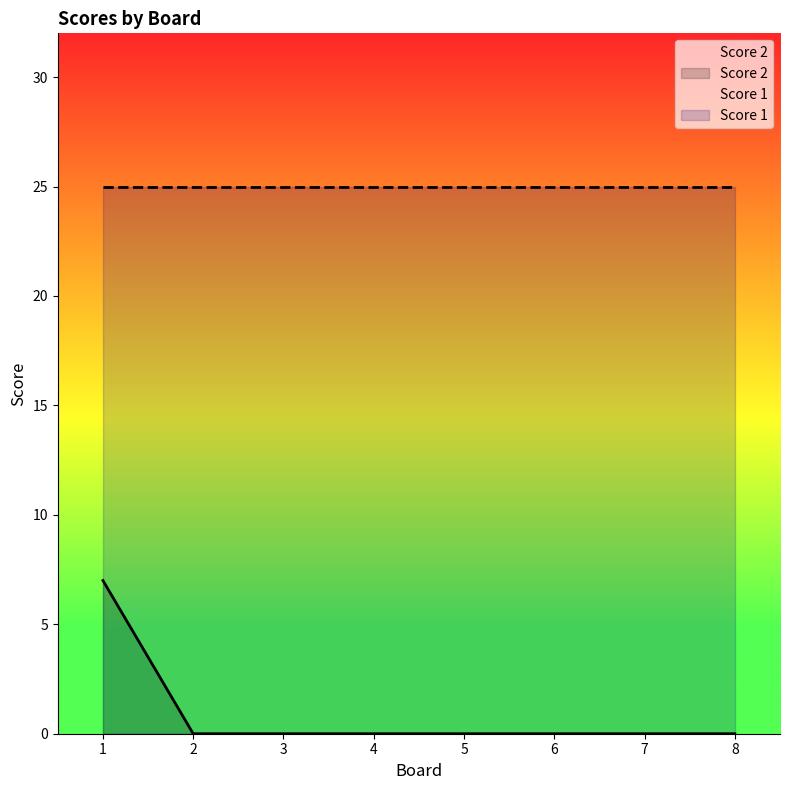

Which category has the lowest value across all series?

2